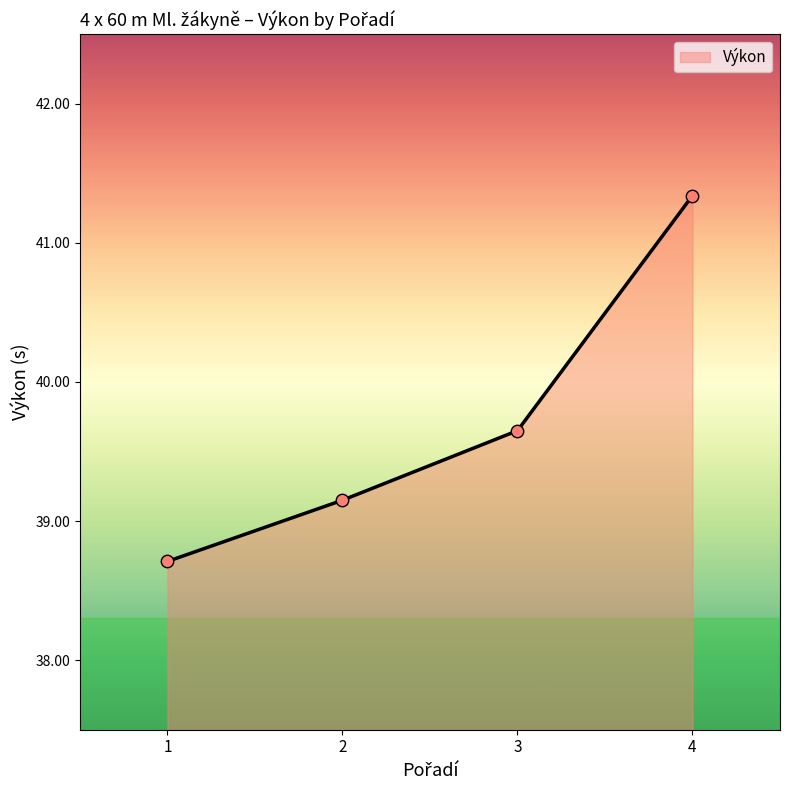

What is the change in value from 2 to 4?

+2.2